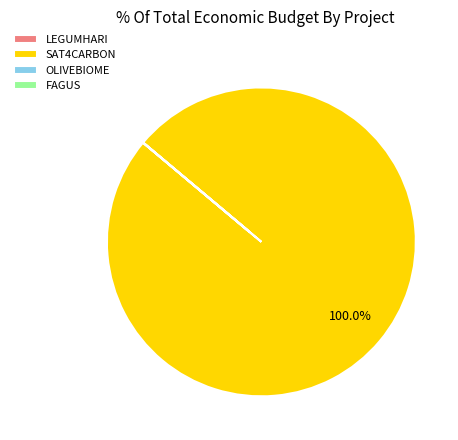

What is the majority slice?

SAT4CARBON